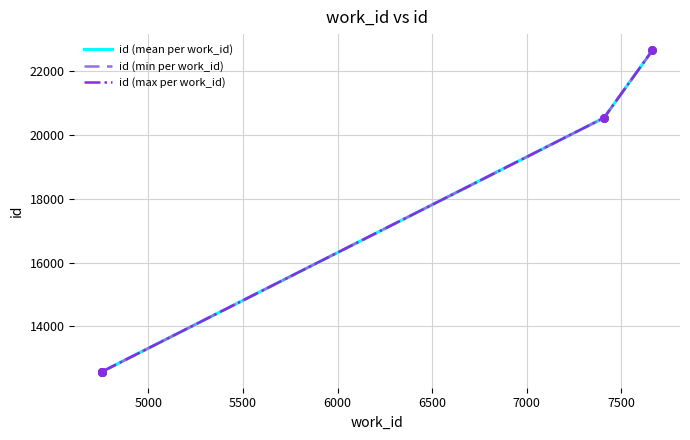

Which series has the largest range (max minus min)?

id (max per work_id)